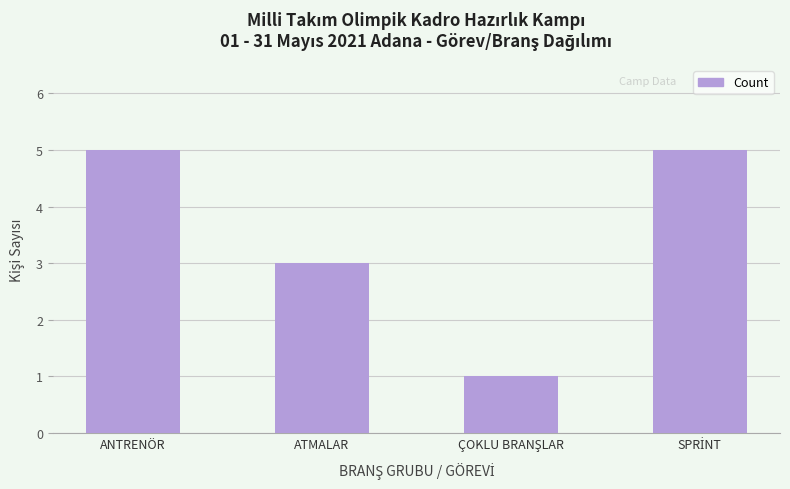

What is the difference between the second highest and second lowest values?

2